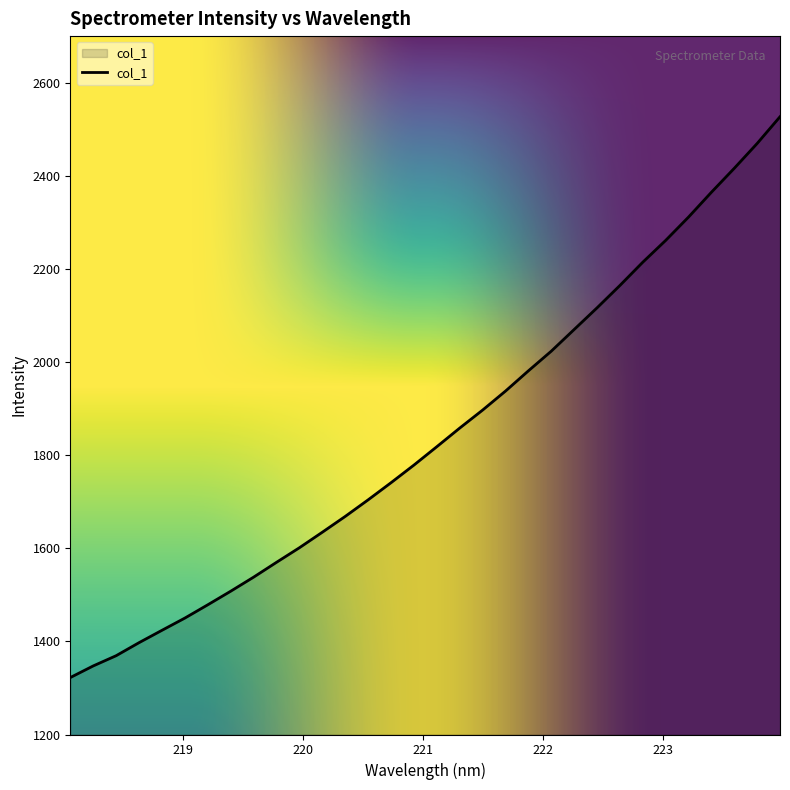

What is the sum of all values?

58961.4